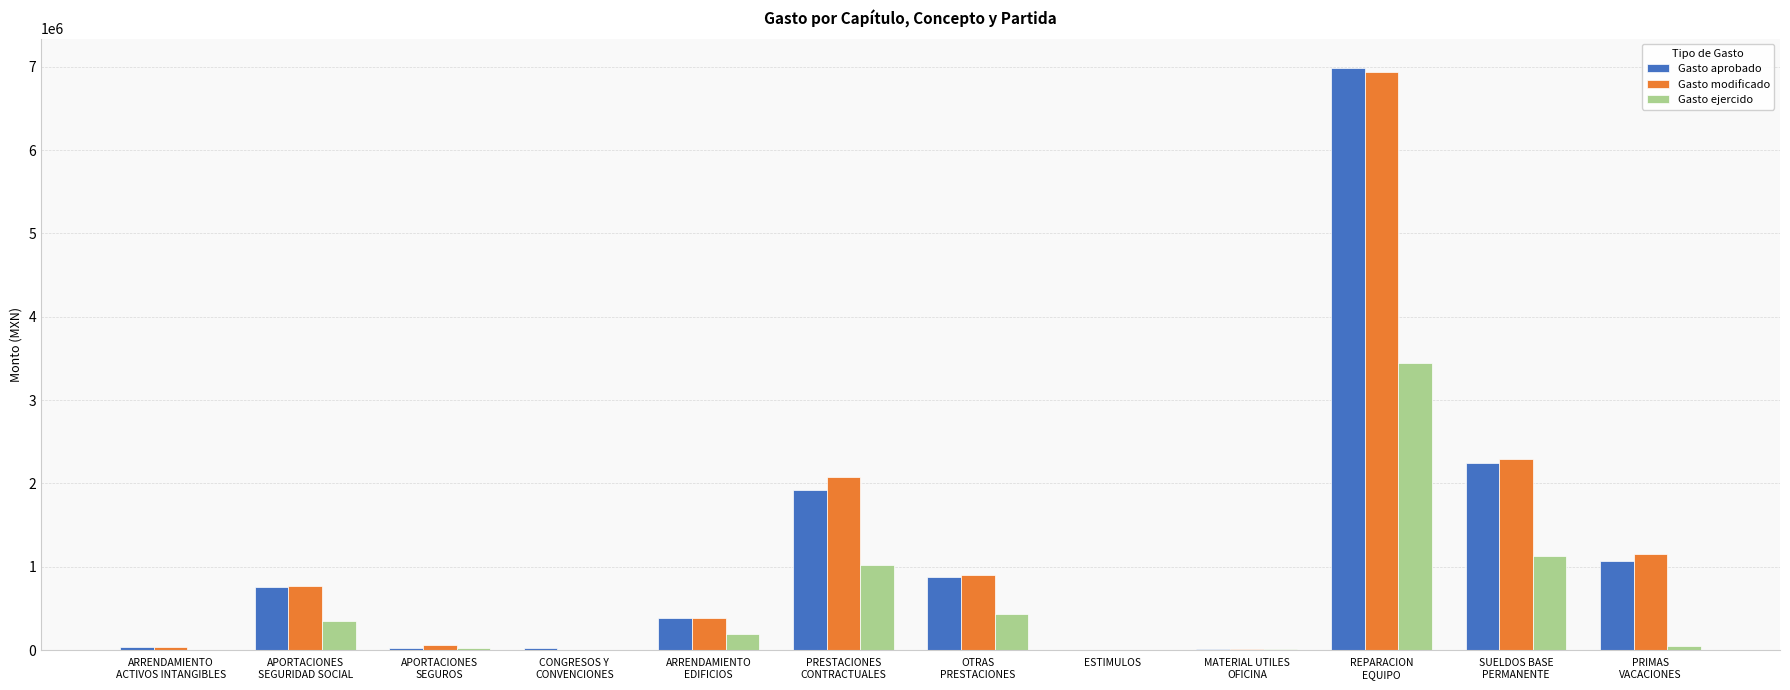

What is the sum of all Gasto ejercido values?

6658377.0